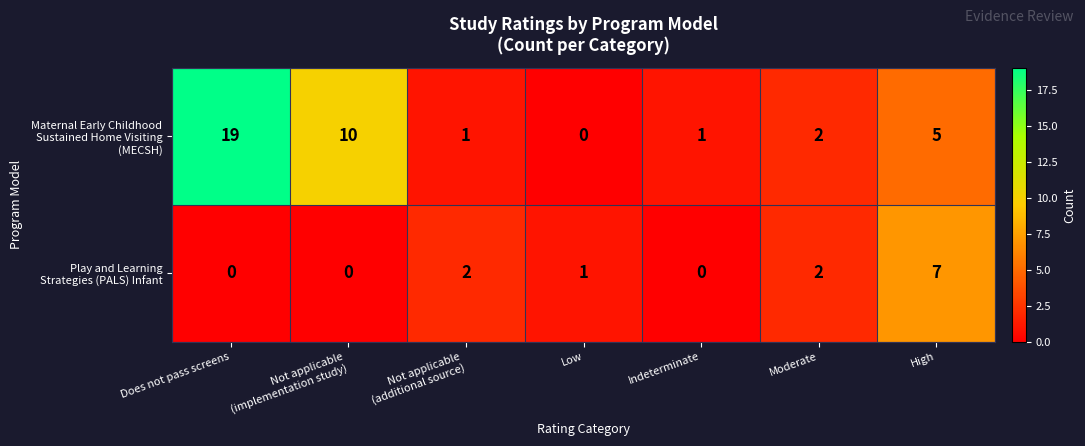

At which category is the sum across all series the highest?

Does not pass screens